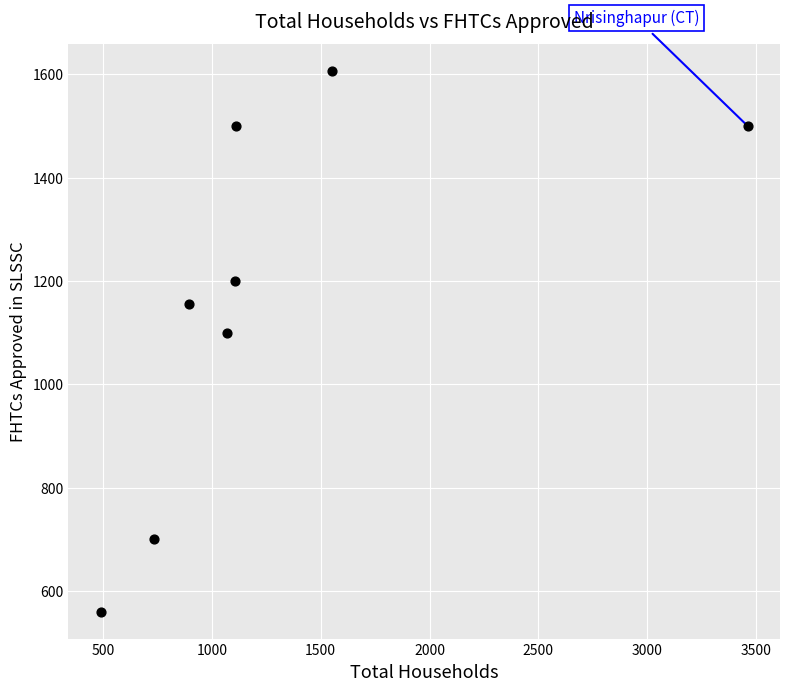

What is the range of X values (max minus min)?

2973